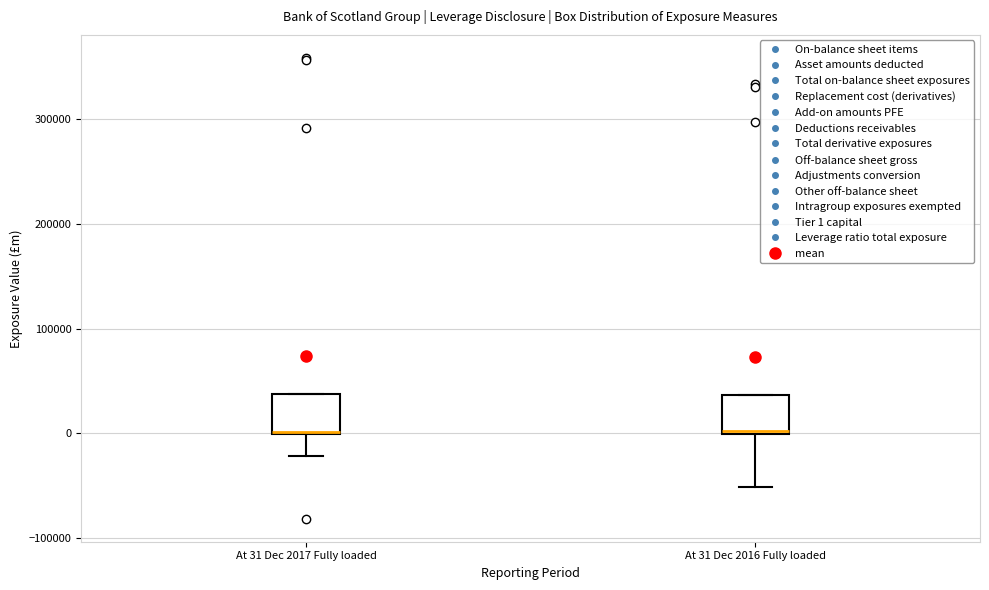

Reading left to right, read every box against the y-axis: the position of its median line, the range the box covers, and the ends of its whiskers. The values are not printed on the chart, so give them approximately, as read against the axis.

At 31 Dec 2017 Fully loaded: median 0, box 0 to 40000, whiskers -20000 to 40000
At 31 Dec 2016 Fully loaded: median 0, box 0 to 40000, whiskers -50000 to 40000